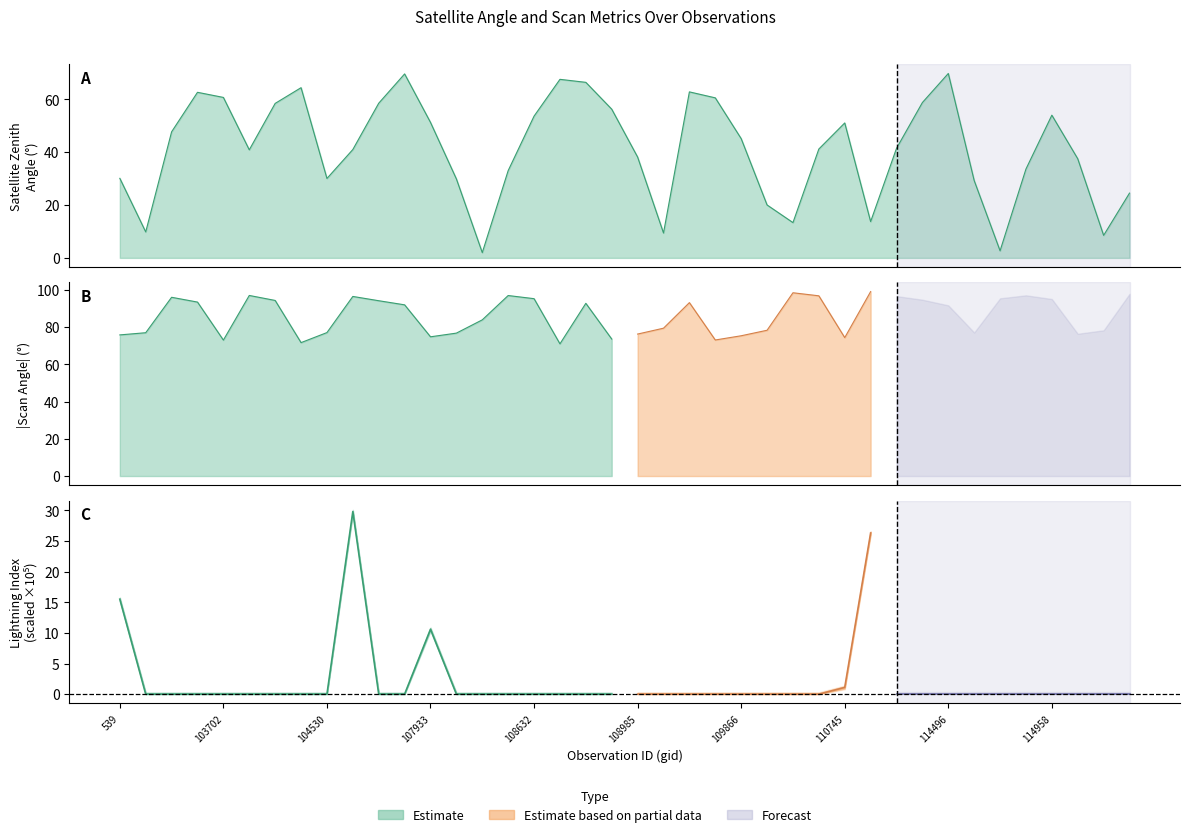

Reading left to right, what are all the values shown in this chart?

30.1	9.8	47.7	62.7	60.8	40.9	58.5	64.4	30.1	41.0	58.6	69.7	51.3	29.9	2.0	33.0	53.7	67.6	66.5	56.3	38.2	9.4	62.9	60.6	45.1	20.0	13.4	41.2	51.1	13.7	41.5	58.8	69.8	29.3	2.7	33.6	54.0	37.5	8.5	24.5